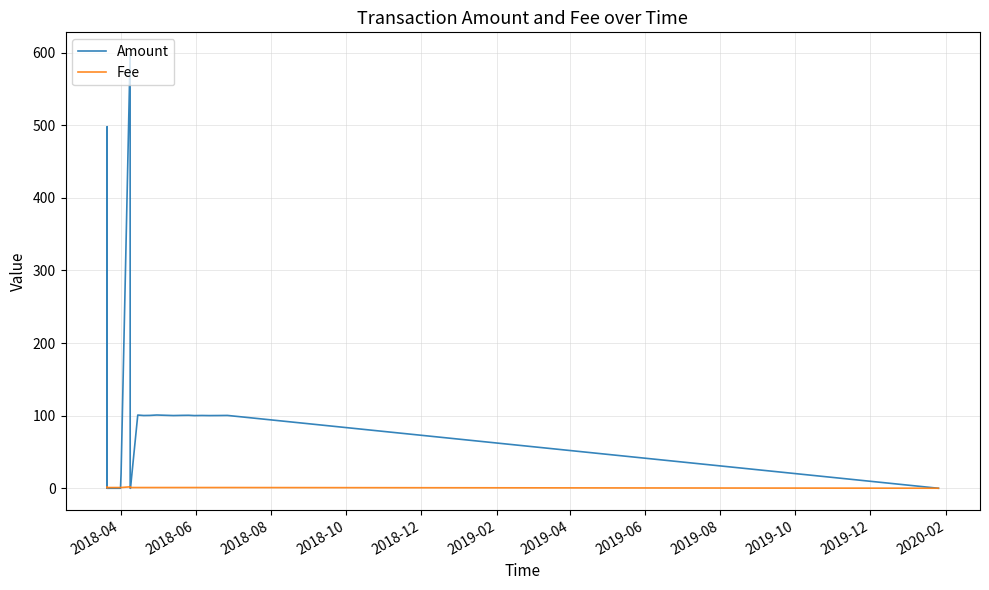

Reading left to right, transcribe all the data shown in this chart.

Amount: 1.0	498.0	0.0	2.0	0.0	0.0	0.0	0.0	20.0	598.0	0.0	0.0	100.8	100.2	100.3	100.9	100.6	100.1	100.4	100.5	100.1	100.2	100.1	100.2	100.3	0.0
Fee: 1.0	2.0	1.0	1.0	1.0	1.0	1.0	1.0	1.0	2.0	1.0	1.0	1.0	1.0	1.0	1.0	1.0	1.0	1.0	1.0	1.0	1.0	1.0	1.0	1.0	0.1